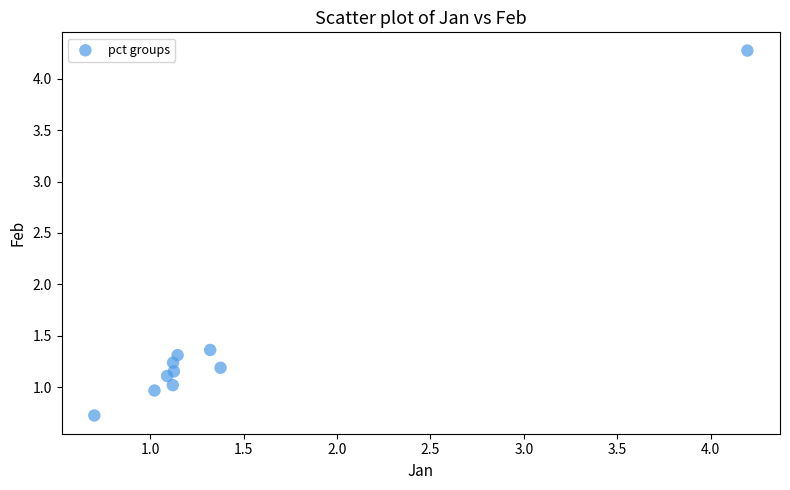

What is the range of X values (max minus min)?

3.5